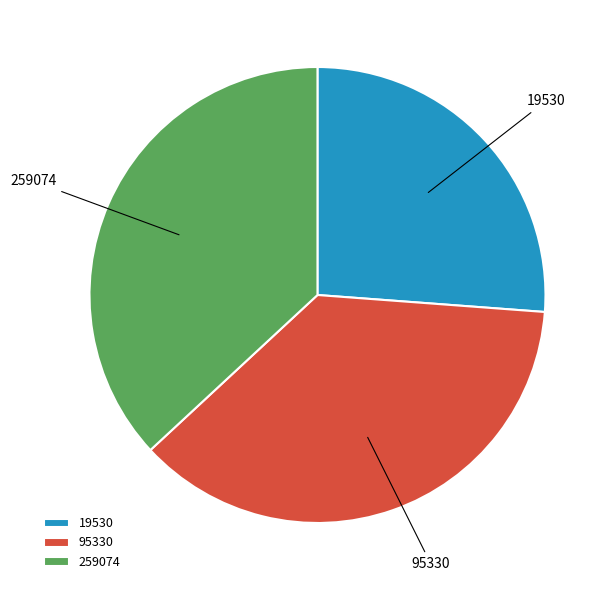

What is the ratio of the value at 19530 to the value at 95330?

0.7